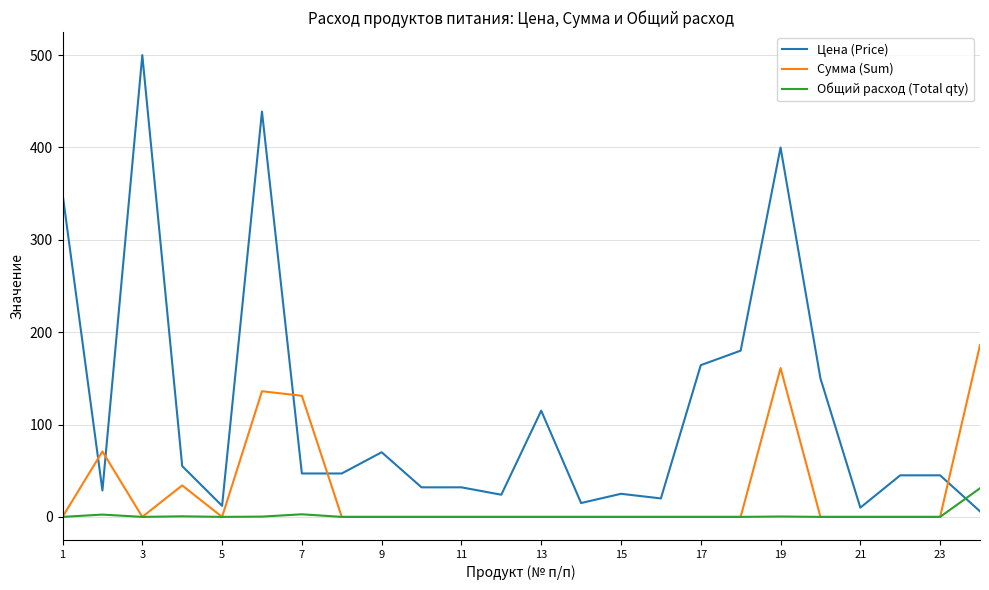

List the series in order of their peak value, highest first.

Цена (Price), Сумма (Sum), Общий расход (Total qty)